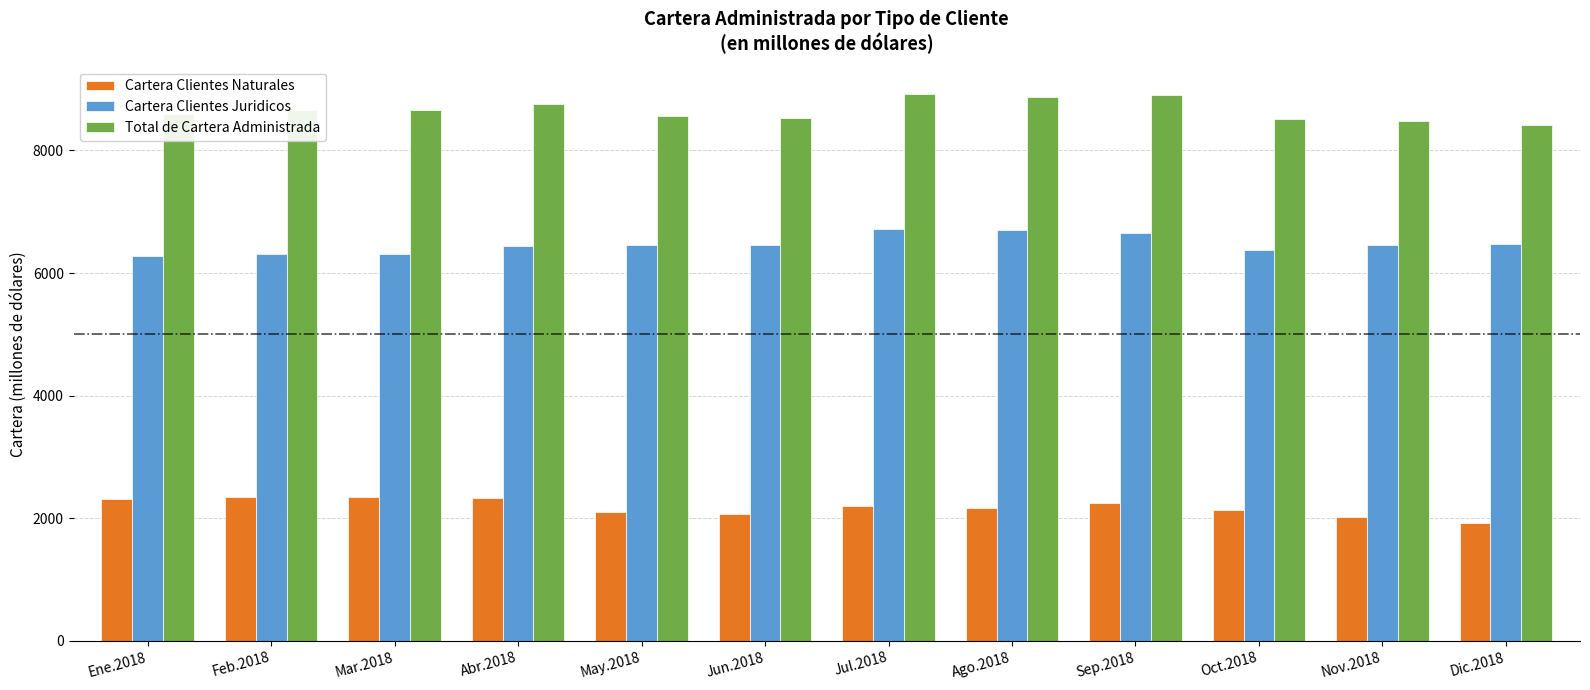

Count the Cartera Clientes Juridicos values in the range 6378 to 6651.

7